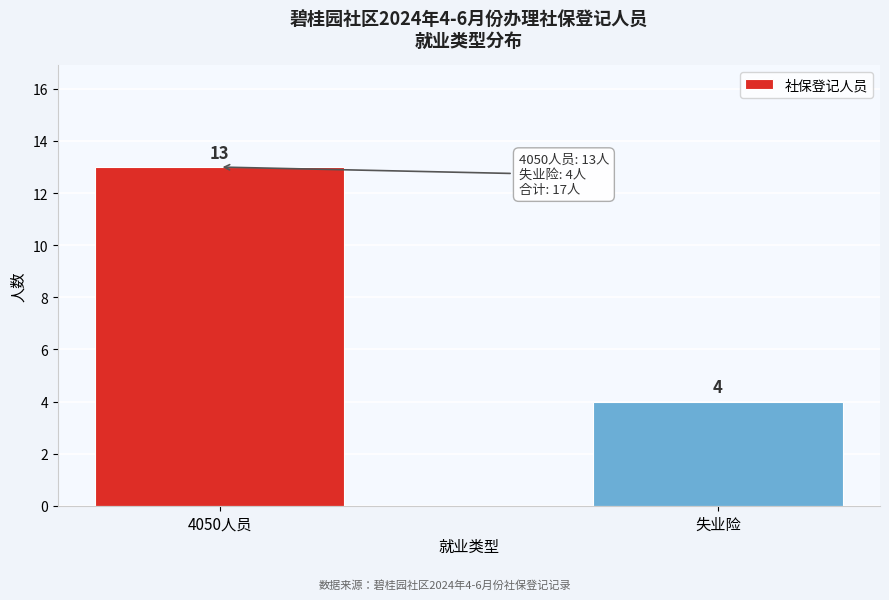

Reading left to right, transcribe all the data shown in this chart.

4050人员=13	失业险=4